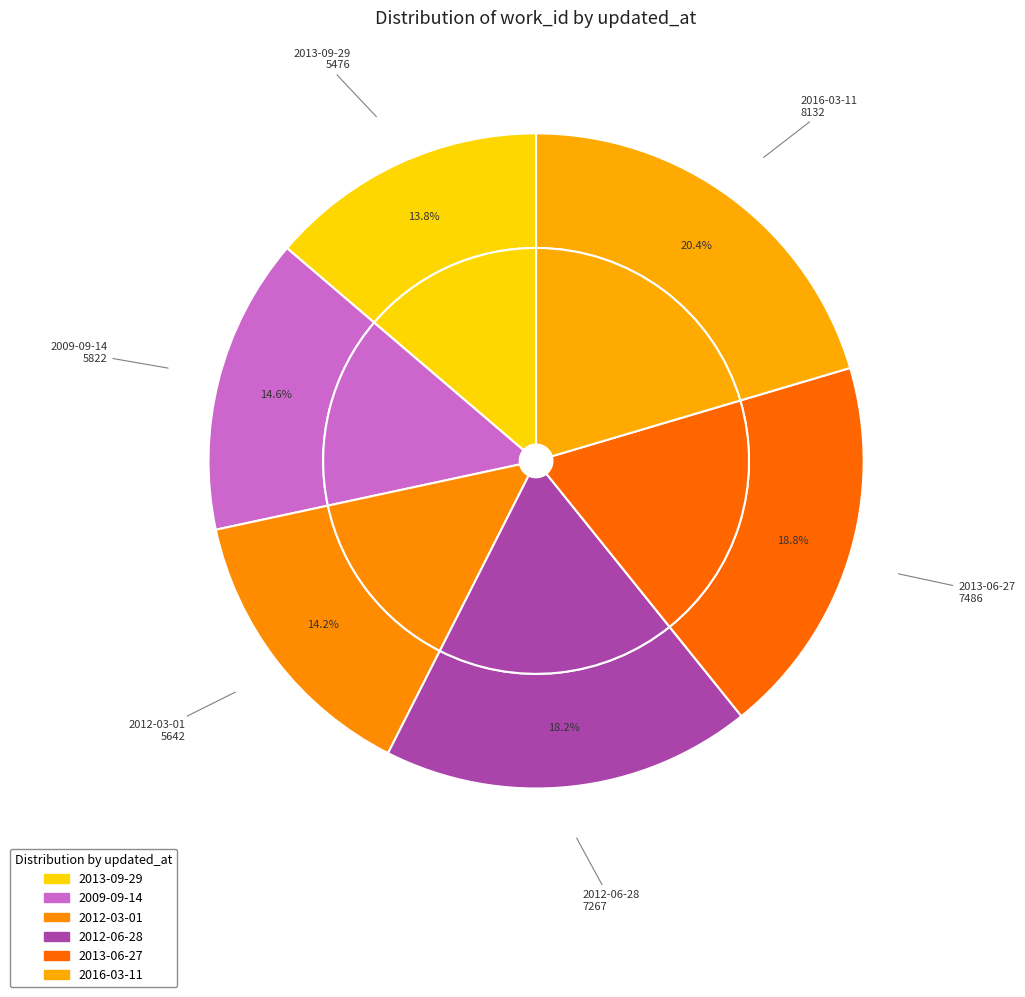

What percentage do 2016-03-11 and 2012-06-28 together represent?

38.7%